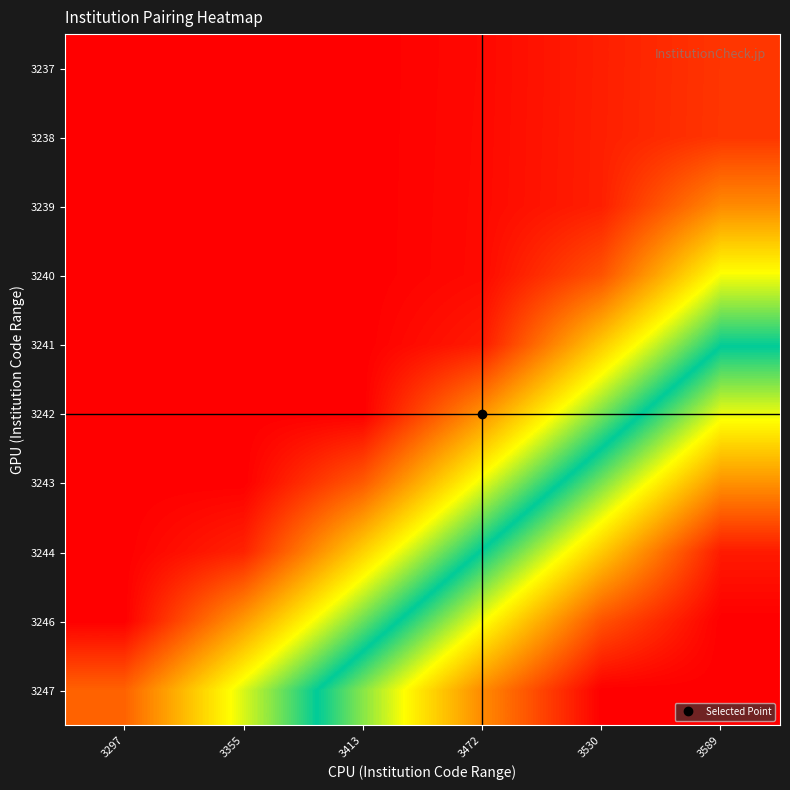

Reading left to right, extract all data points from this chart.

3237: 3297=0.0	3355=0.0	3413=0.0	3472=0.0	3530=0.0	3589=0.1
3238: 3297=0.0	3355=0.0	3413=0.0	3472=0.0	3530=0.0	3589=0.1
3239: 3297=0.0	3355=0.0	3413=0.0	3472=0.0	3530=0.0	3589=0.2
3240: 3297=0.0	3355=0.0	3413=0.0	3472=0.0	3530=0.1	3589=0.3
3241: 3297=0.0	3355=0.0	3413=0.0	3472=0.0	3530=0.3	3589=0.5
3242: 3297=0.0	3355=0.0	3413=0.0	3472=0.2	3530=0.4	3589=0.7
3243: 3297=0.0	3355=0.0	3413=0.1	3472=0.3	3530=0.6	3589=0.8
3244: 3297=0.0	3355=0.0	3413=0.3	3472=0.5	3530=0.7	3589=1.0
3246: 3297=0.0	3355=0.2	3413=0.4	3472=0.7	3530=0.9	3589=1.0
3247: 3297=0.1	3355=0.4	3413=0.6	3472=0.8	3530=1.0	3589=1.0